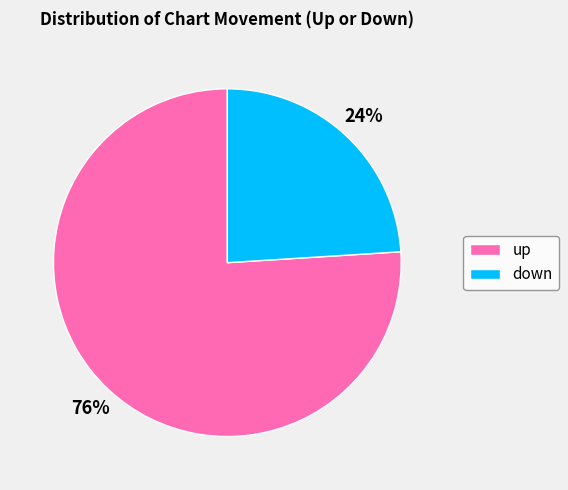

To the nearest percent, what percentage of the pie is down?

24%